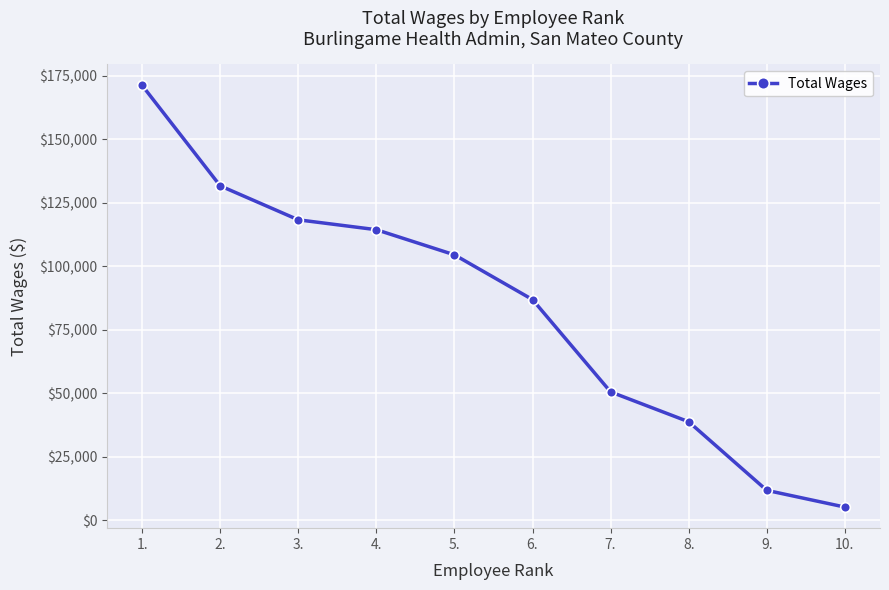

What is the smallest value displayed?

5177